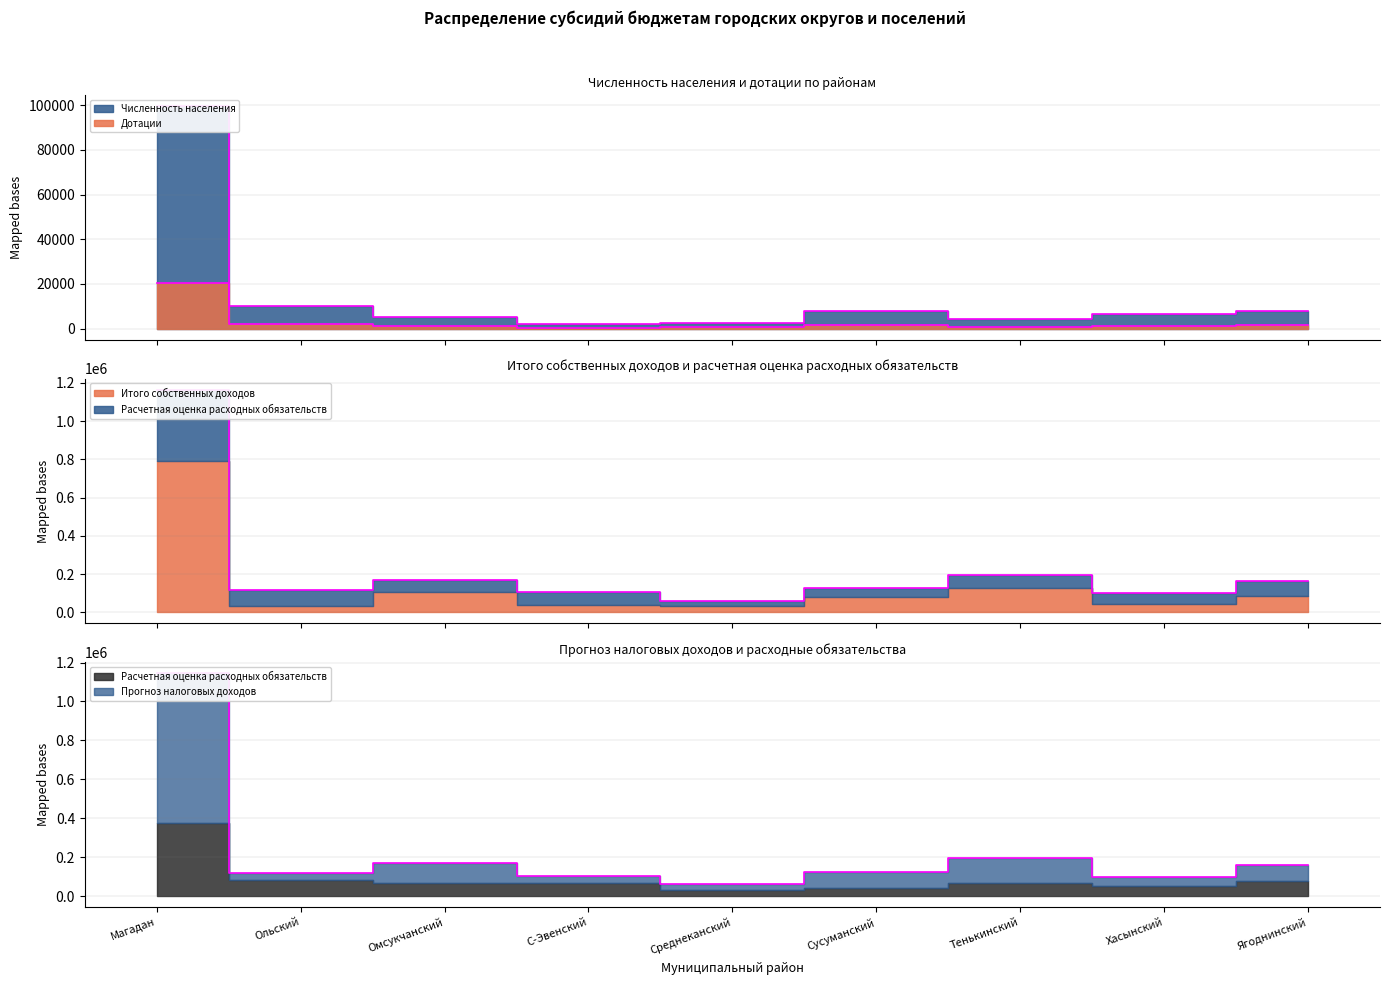

Which series has the largest range (max minus min)?

Расчетная оценка расходных обязательств